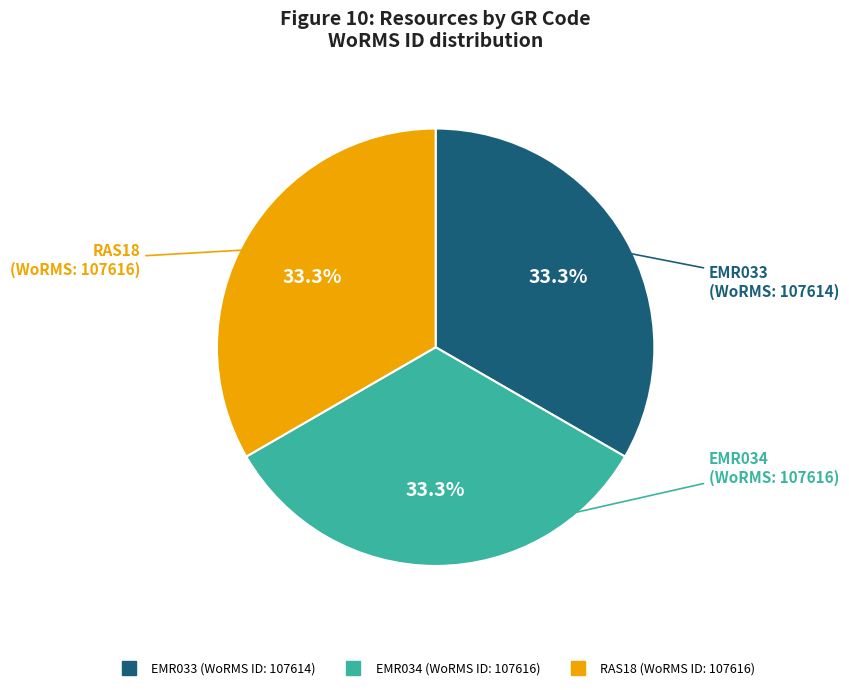

Combined, do EMR034 and EMR033 account for over 50%?

Yes